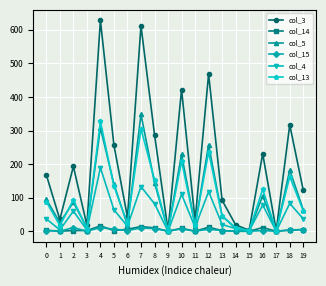

True or false: col_3 has more than 1 points higher than both neighbors.

True